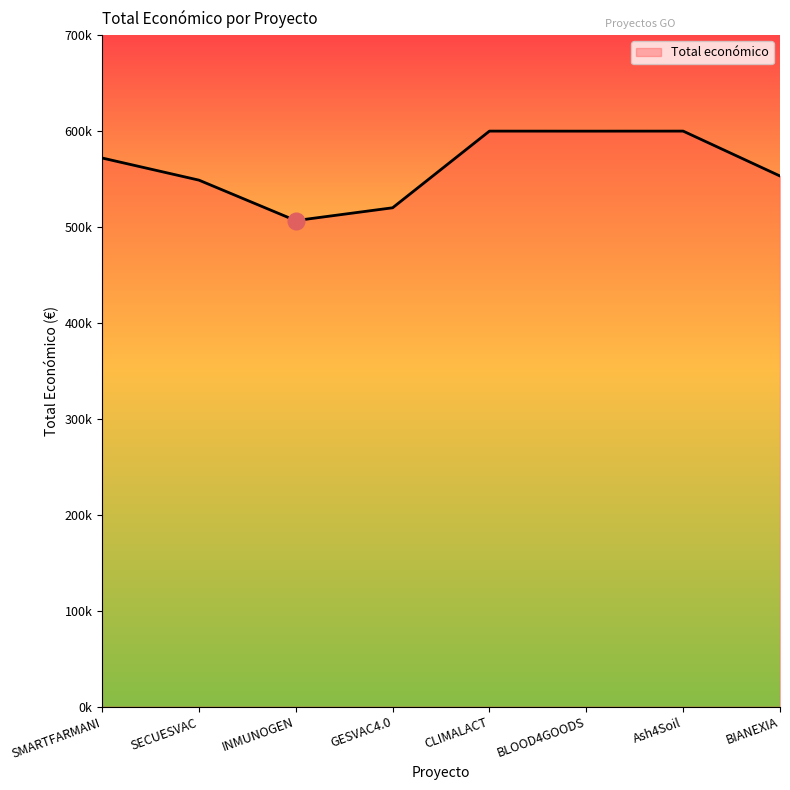

Does the chart display data point markers on the line(s)?

No